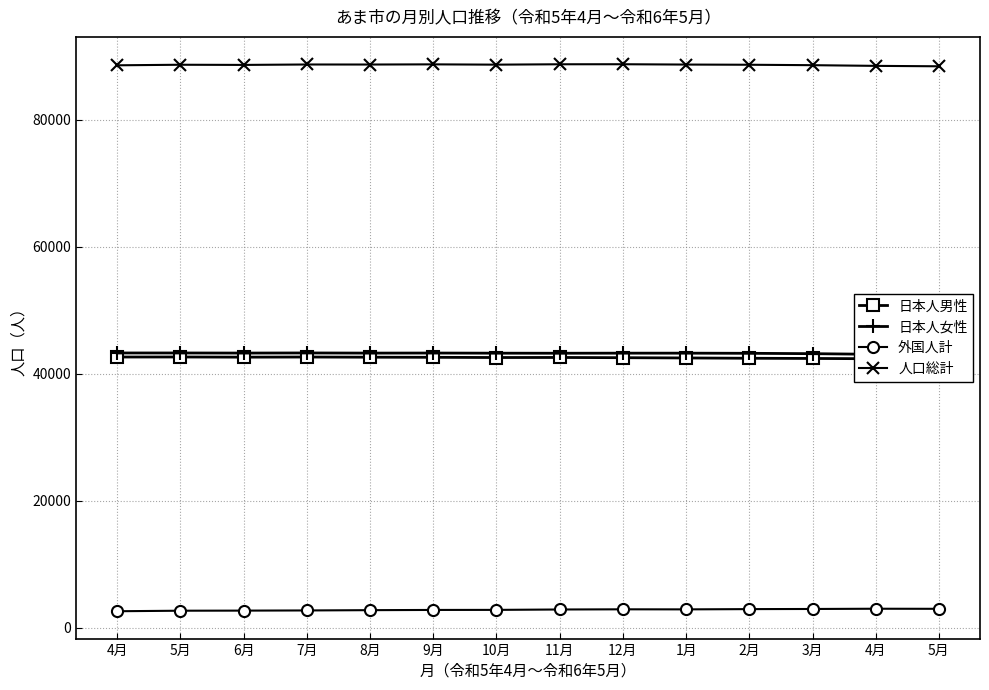

Is the value of 外国人計 at 9月 greater than the value of 日本人女性 at 1月?

No